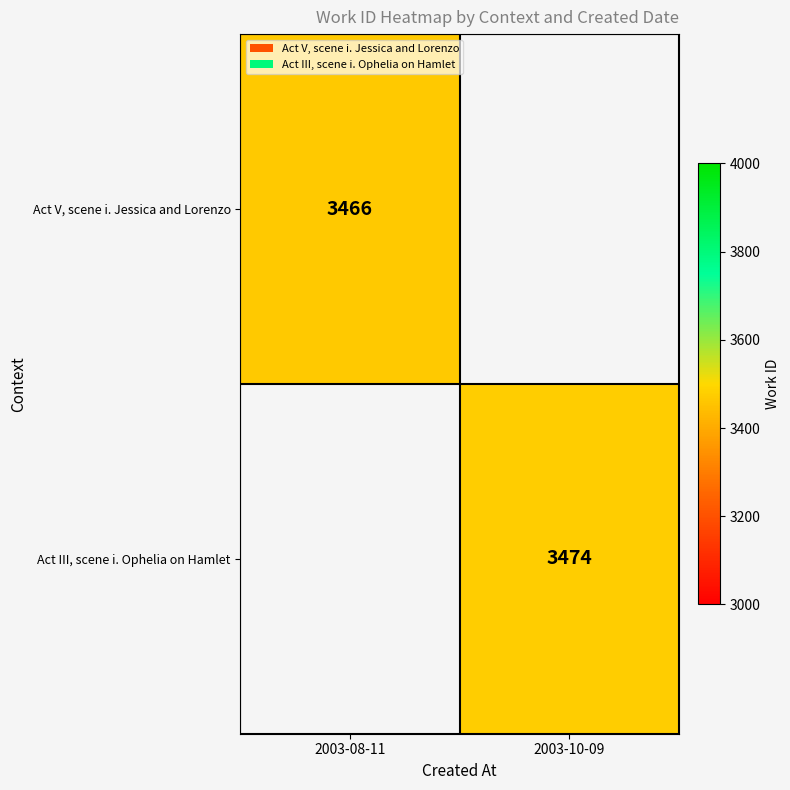

What is the total value across all series at 2003-08-11?

3466